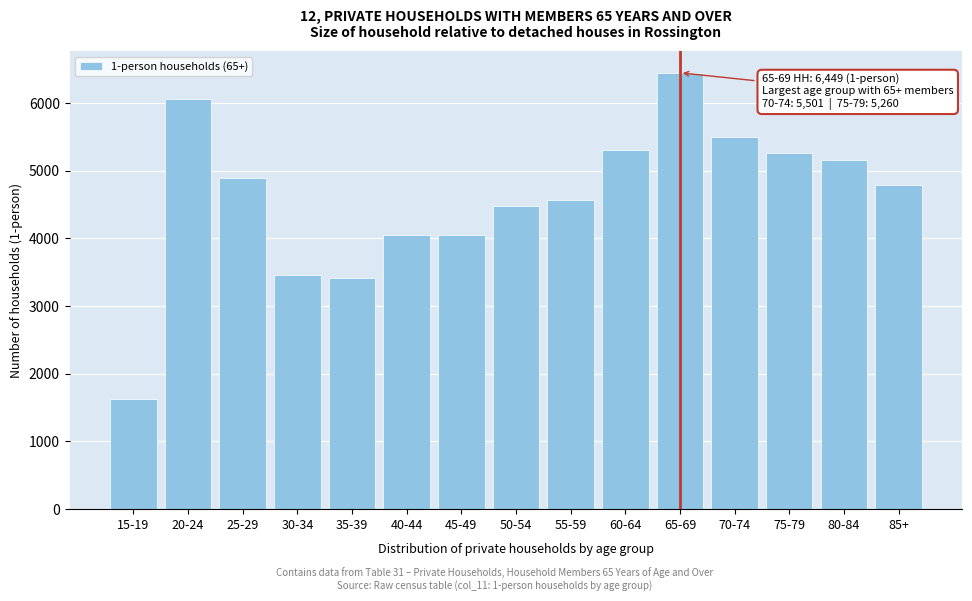

What is the approximate value at 40-44, to the nearest 10?

4060